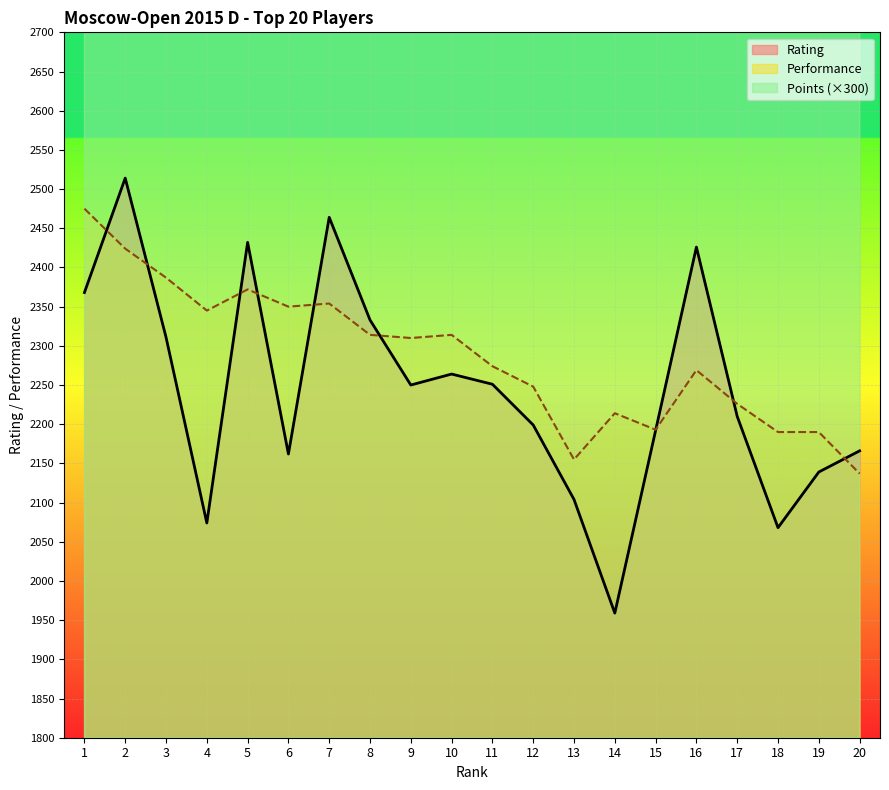

The value of Rating at 18 is 1167. True or false?

False